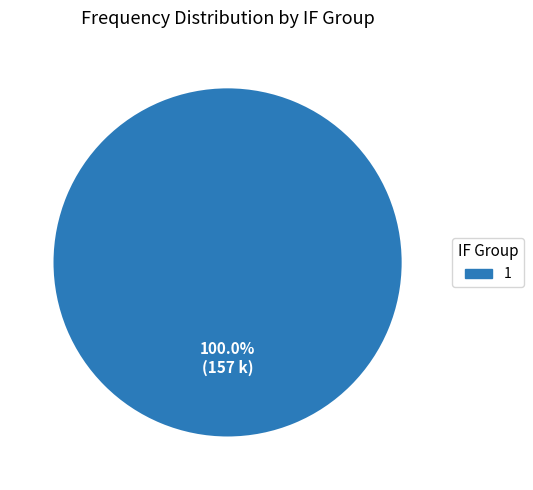

How many slices are in this pie chart?

1